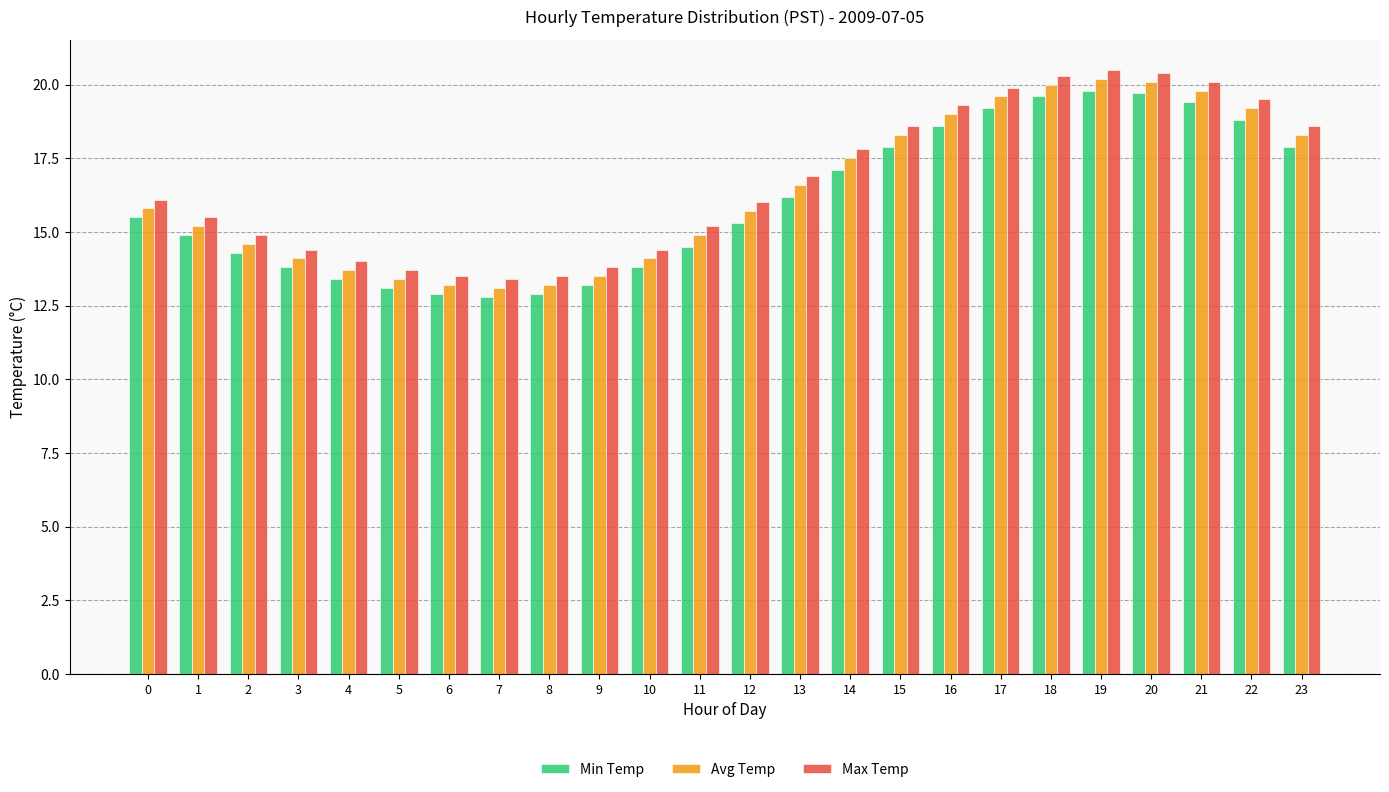

How many data points in Min Temp are above 15?

13